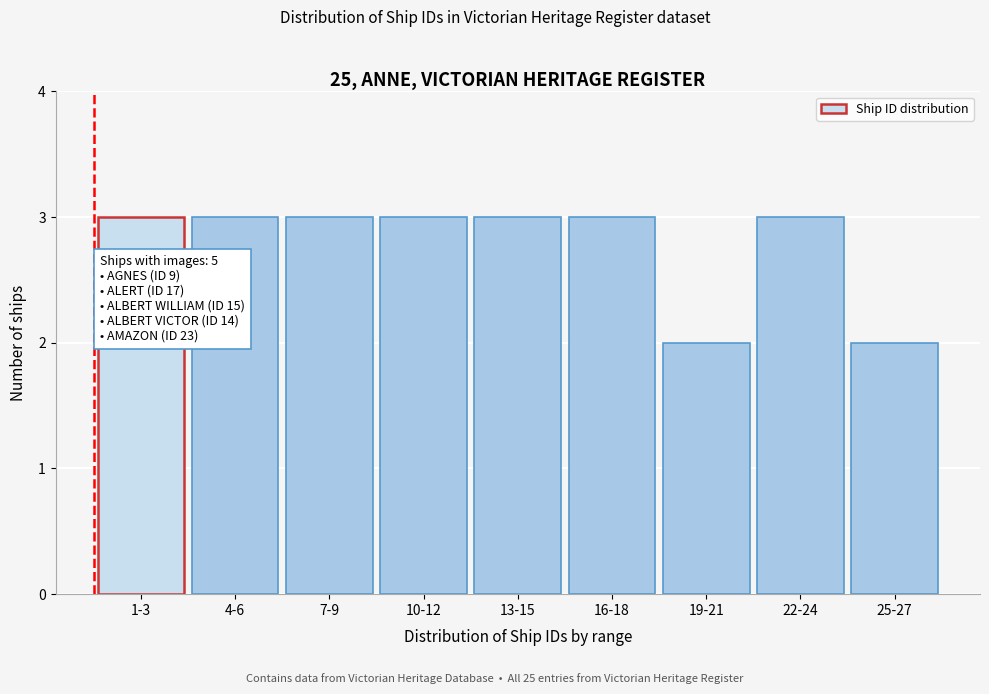

Reading right to left, transcribe all the data shown in this chart.

2	3	2	3	3	3	3	3	3